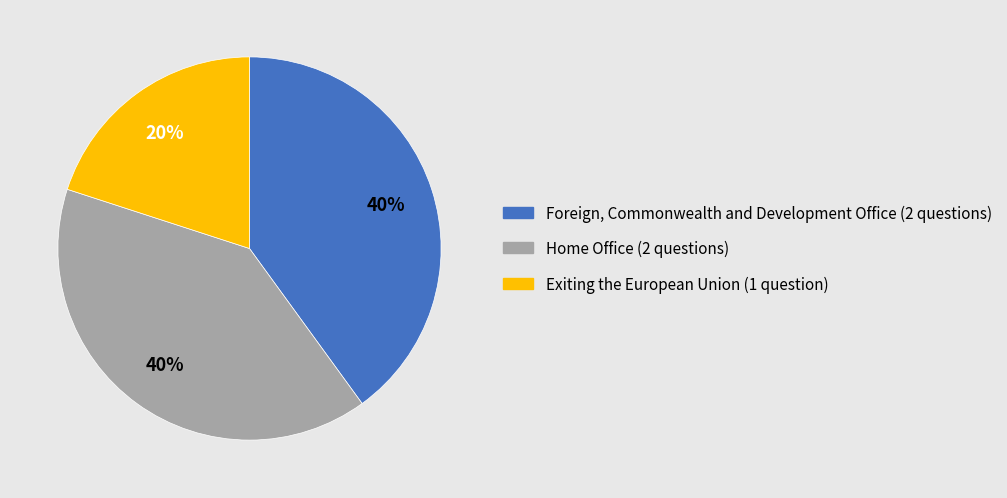

Is there a majority slice in this chart?

No